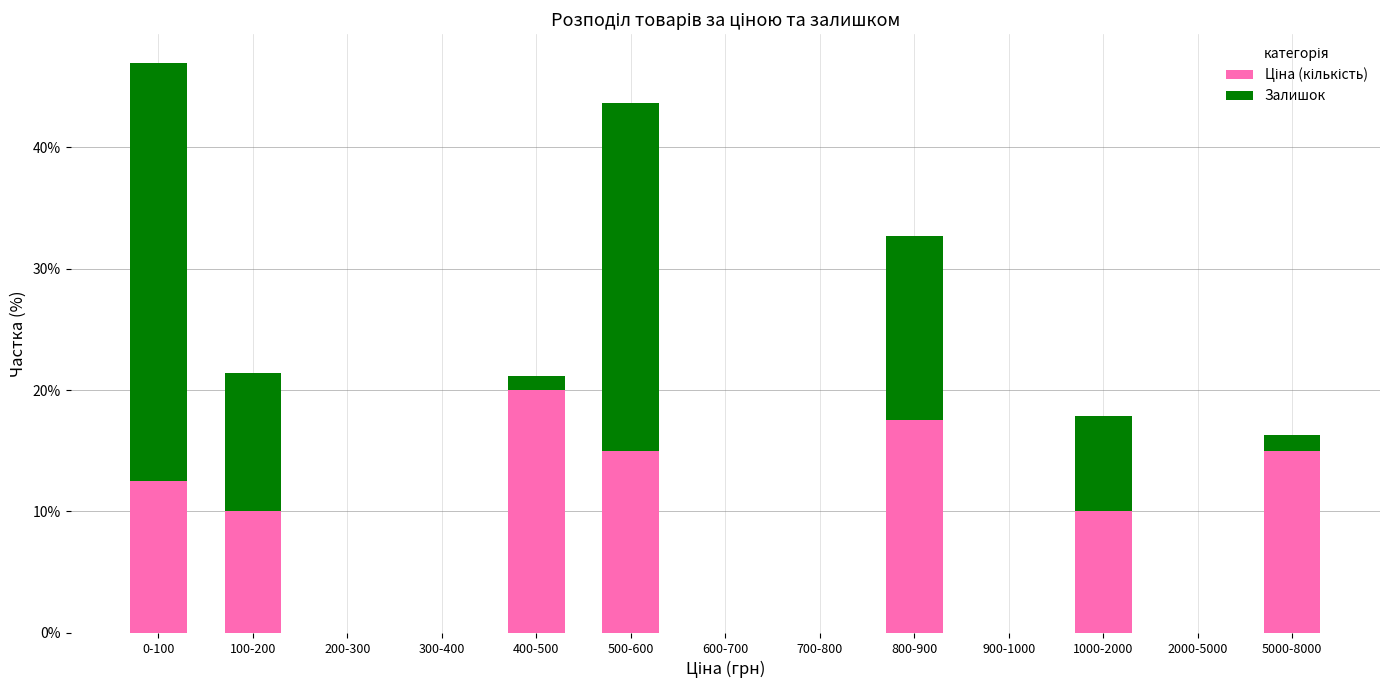

Does the chart contain stacked bars?

Yes